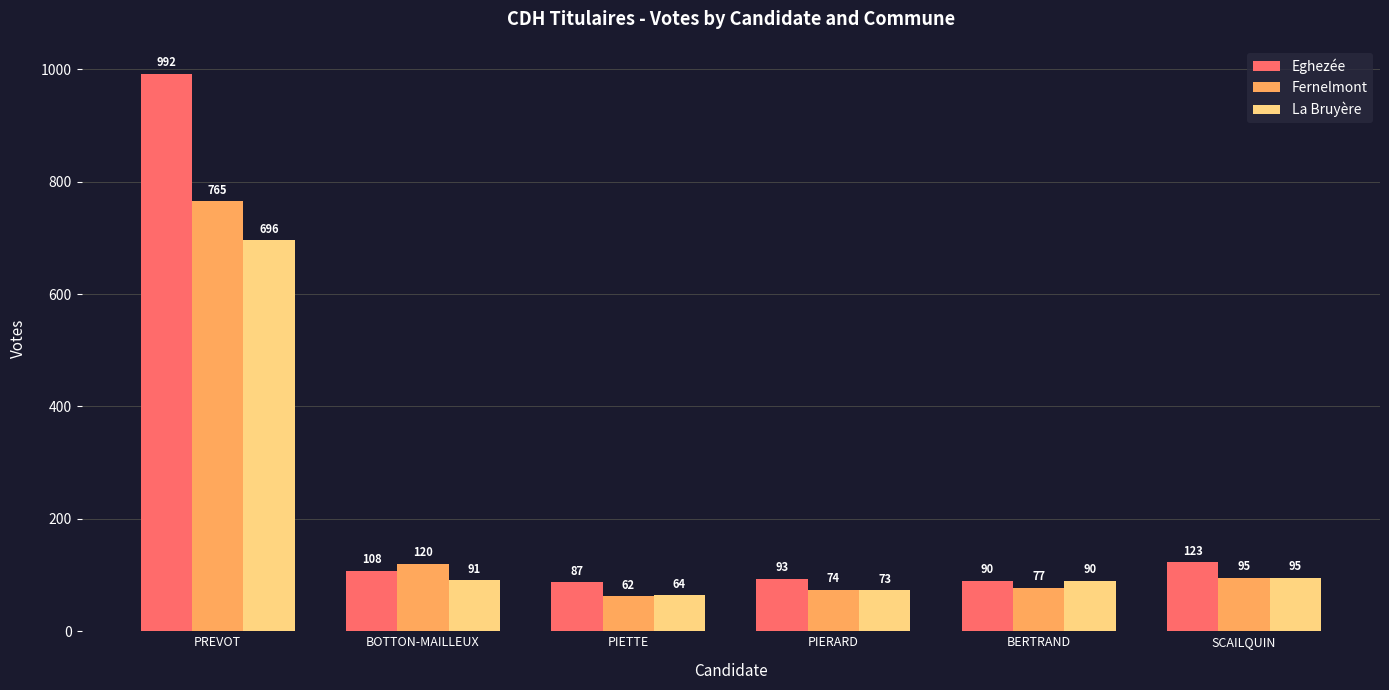

What is the minimum value shown in the chart?

62